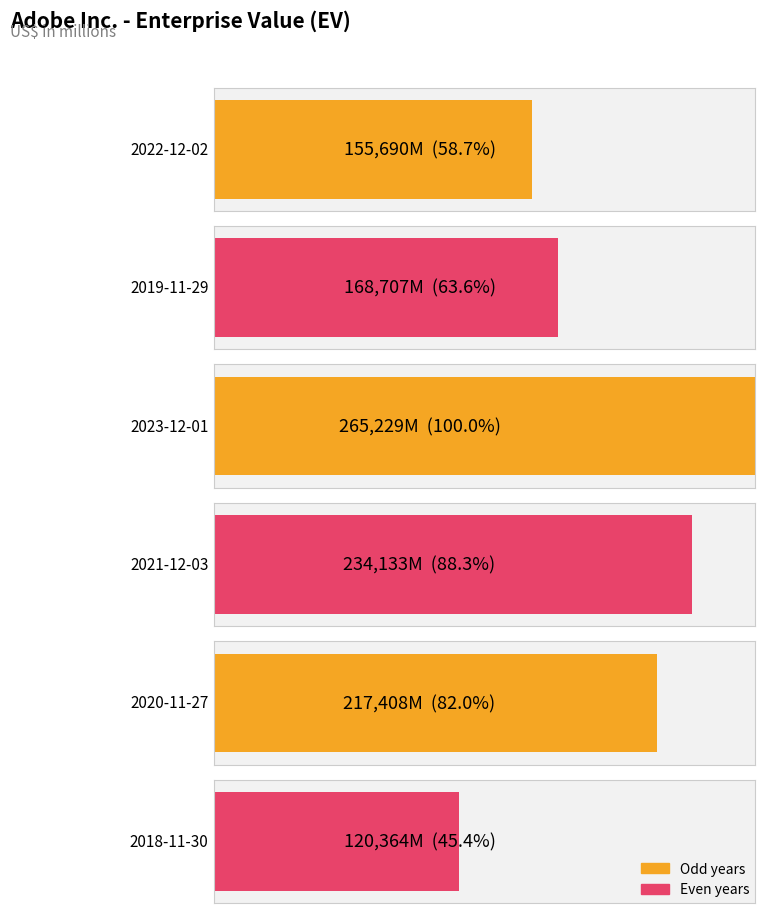

Read the value at 2018-11-30.

120364